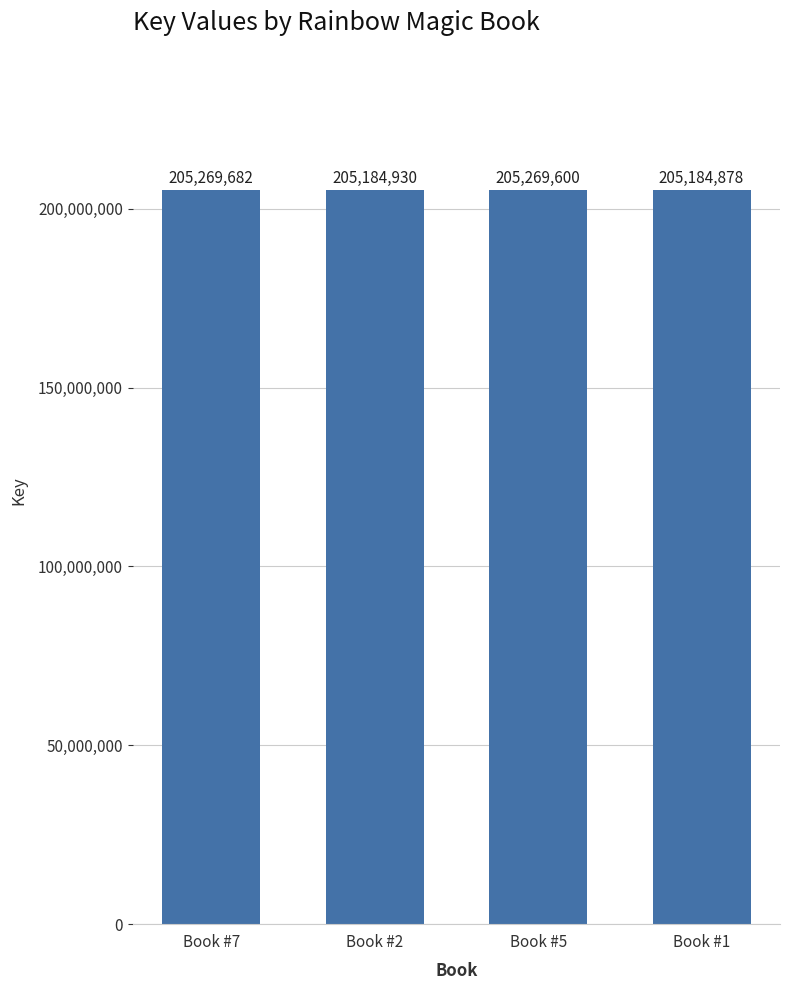

Are the bars horizontal?

No